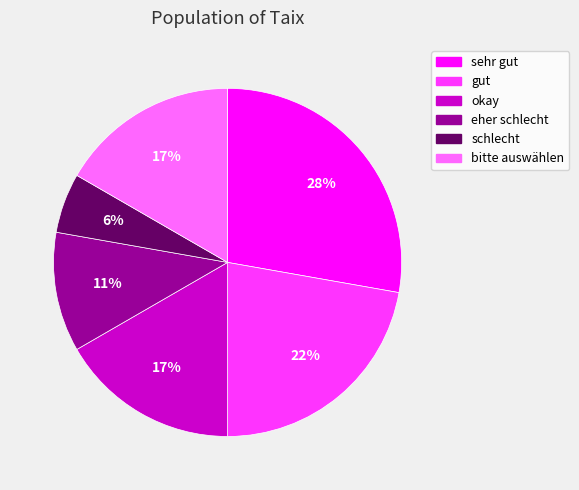

Is there a majority slice in this chart?

No